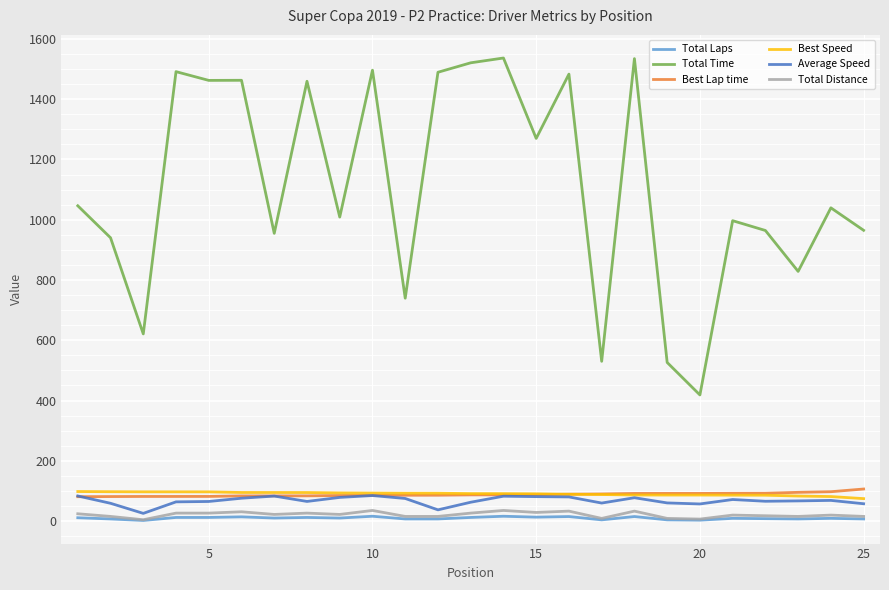

Which series has the widest spread of values?

Total Time